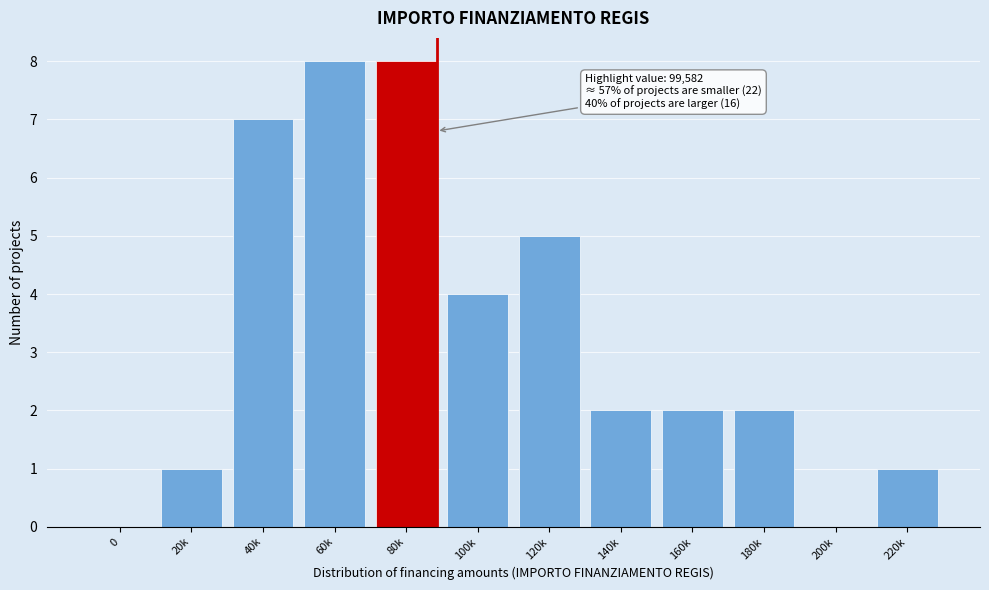

Reading left to right, extract all data points from this chart.

0=0	20k=1	40k=7	60k=8	80k=8	100k=4	120k=5	140k=2	160k=2	180k=2	200k=0	220k=1